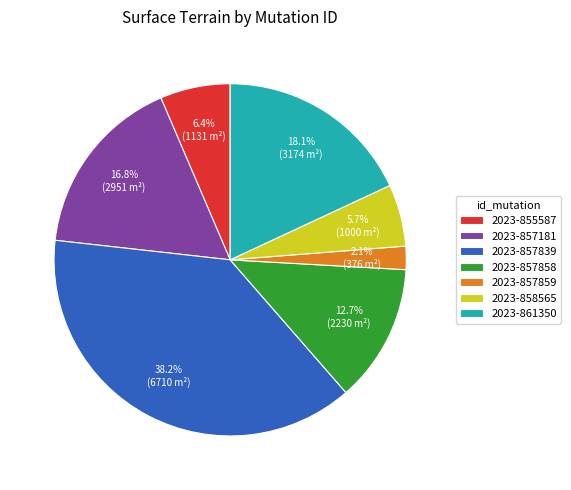

True or false: 2023-857858 accounts for 6% of the total.

False